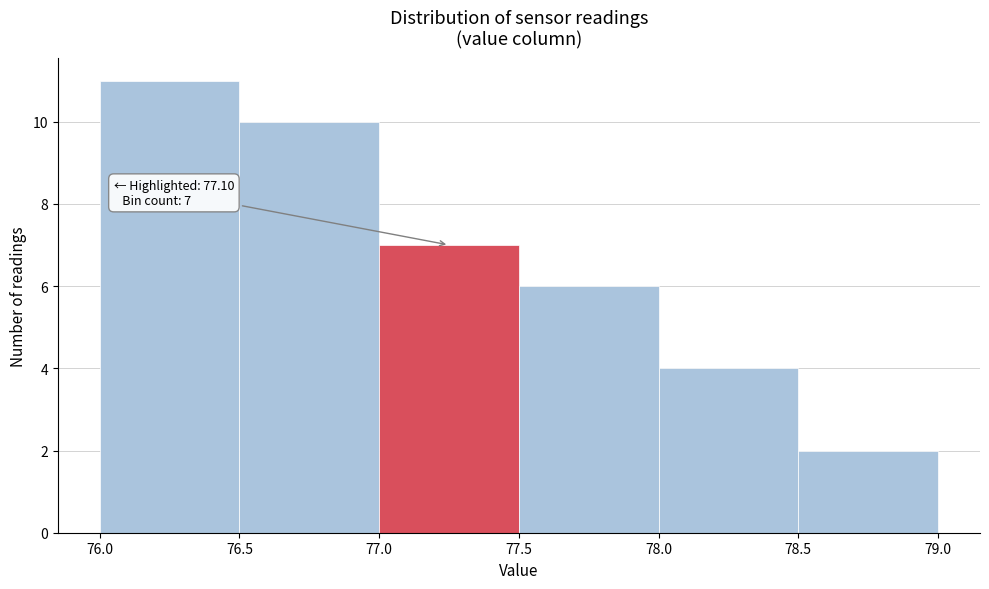

Which range on the x-axis has the tallest bar?

76.0 to 76.5